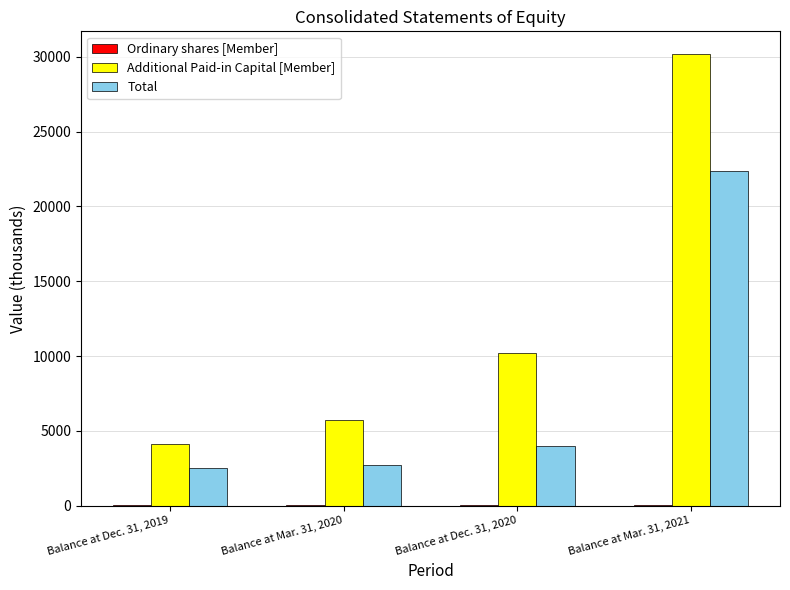

Which series has the largest total across all categories?

Additional Paid-in Capital [Member]